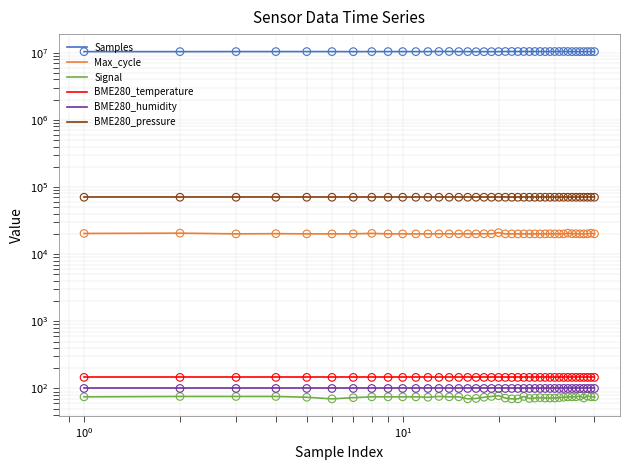

Which series reaches the maximum Y coordinate?

Samples